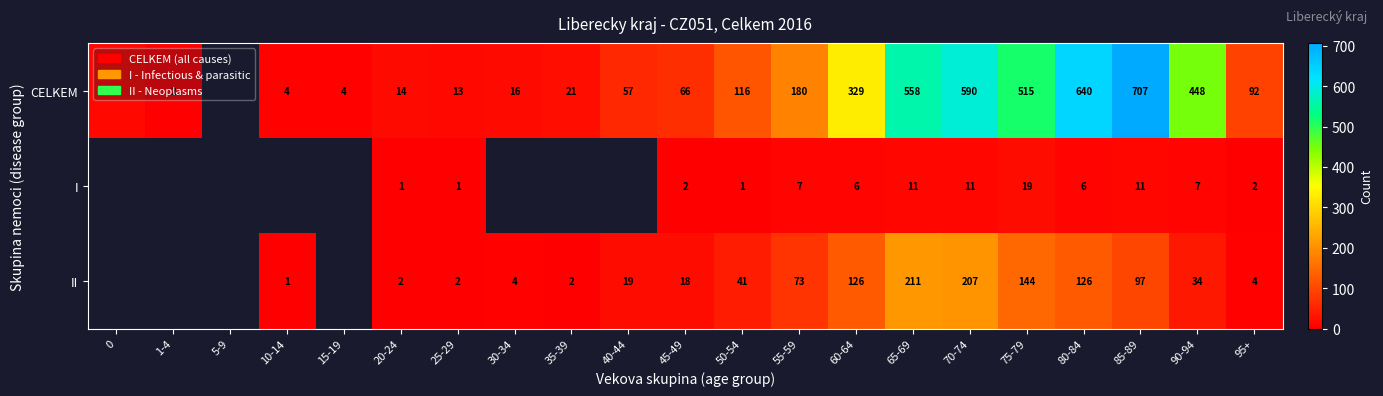

What is the total value across all series at 50-54?

158